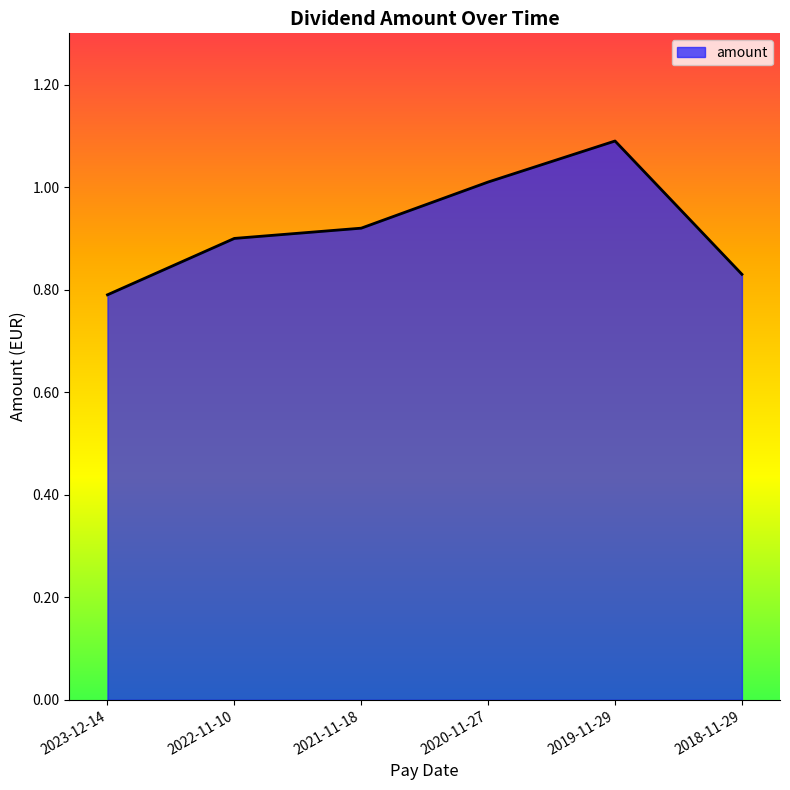

What is the sum of all values?

5.5